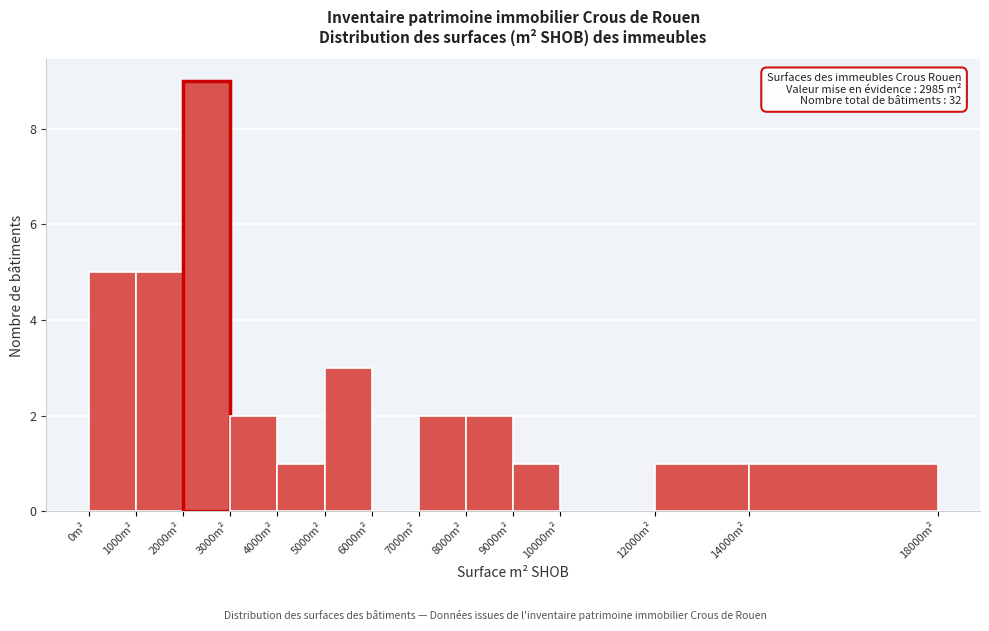

Over which range of the x-axis is the bar tallest?

2000 to 3000